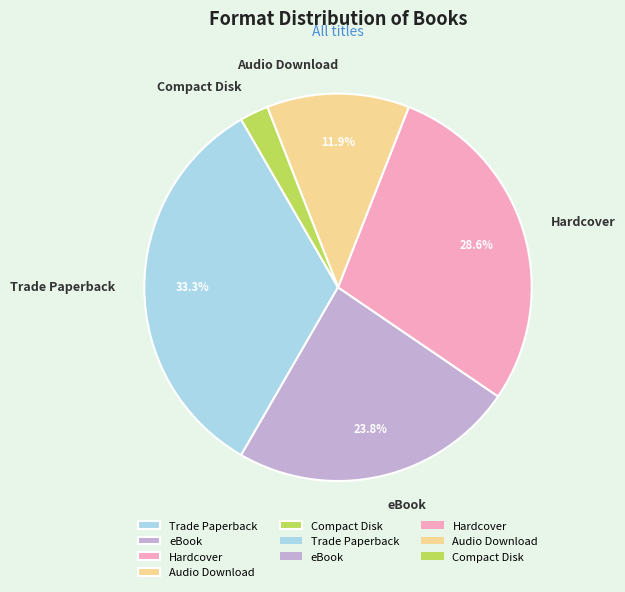

What percentage is the Compact Disk slice, to the nearest percent?

2%